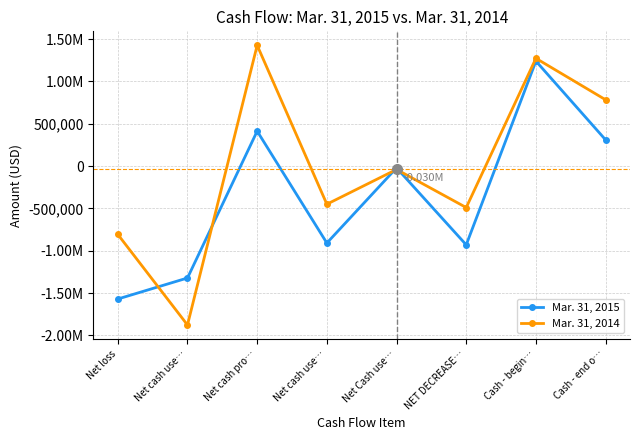

Where is Mar. 31, 2015 nearest to the value -165150?

Net Cash use…